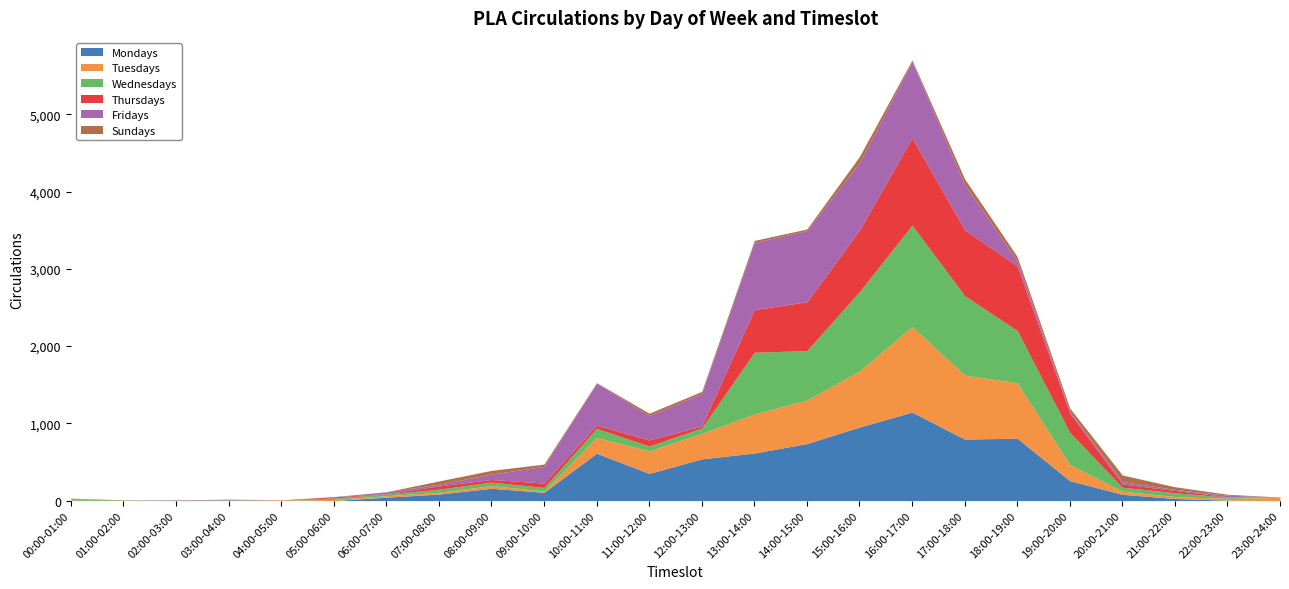

At which category is the sum across all series the highest?

16:00-17:00